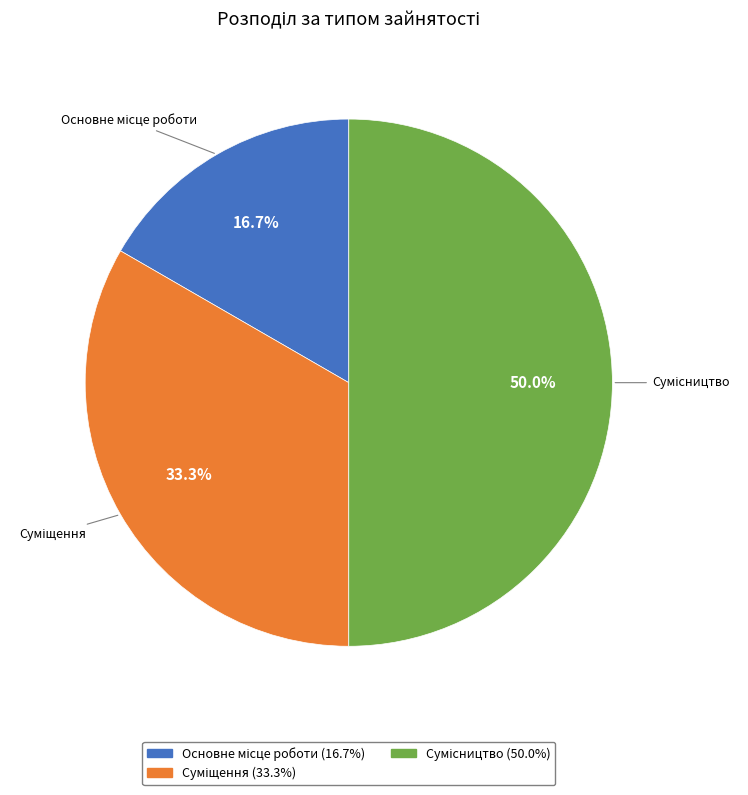

What is the largest slice in the pie chart?

Сумісництво